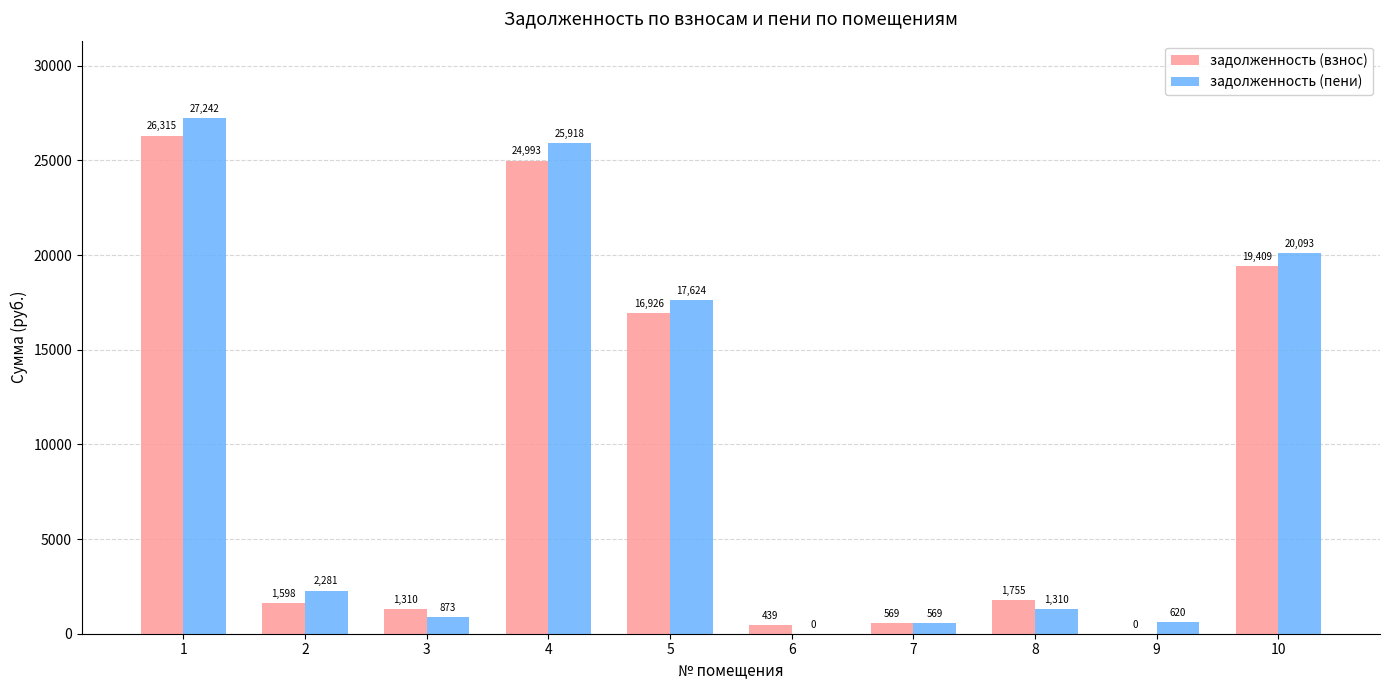

Where is задолженность (взнос) nearest to the value 13157?

5